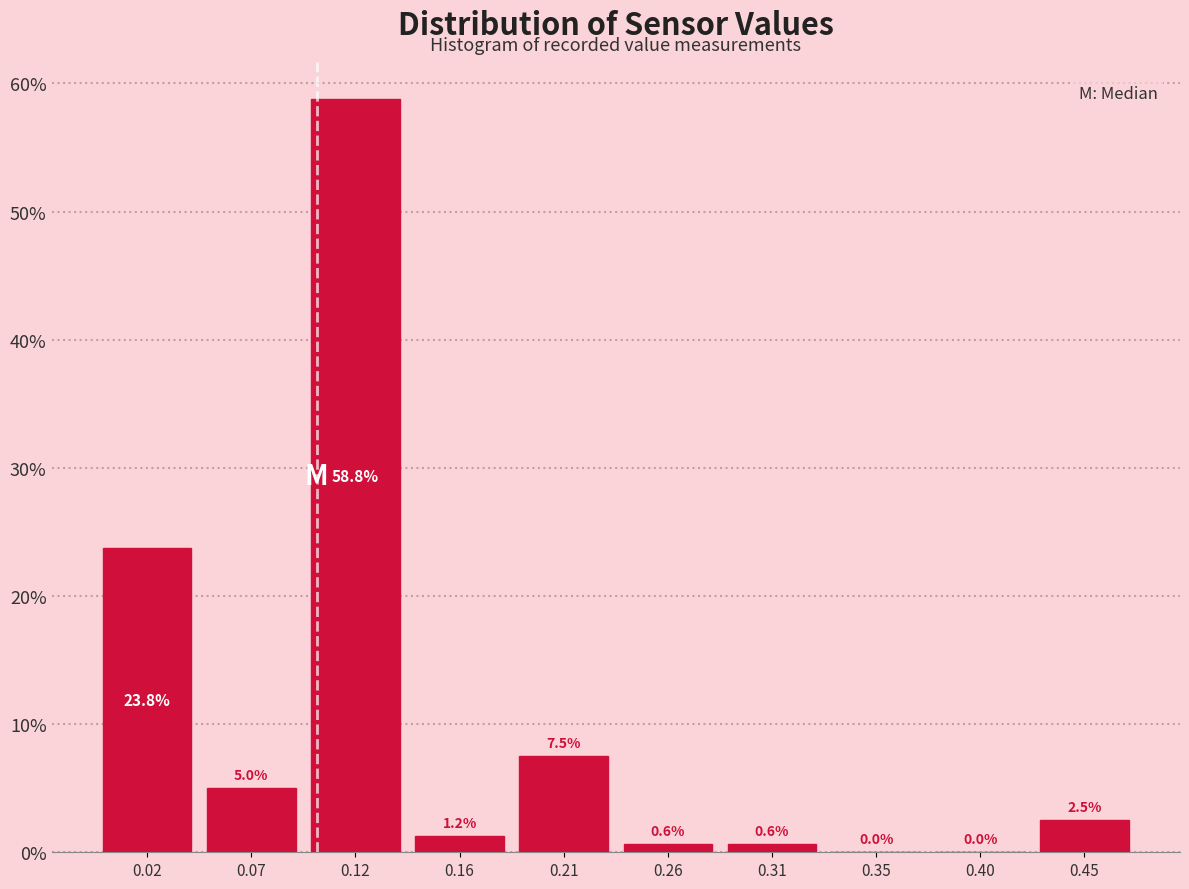

How tall is the bar that spans 0.094 to 0.141 on the x-axis? The bar edges are not printed on the chart, so give them approximately, as read against the axis.

58.8